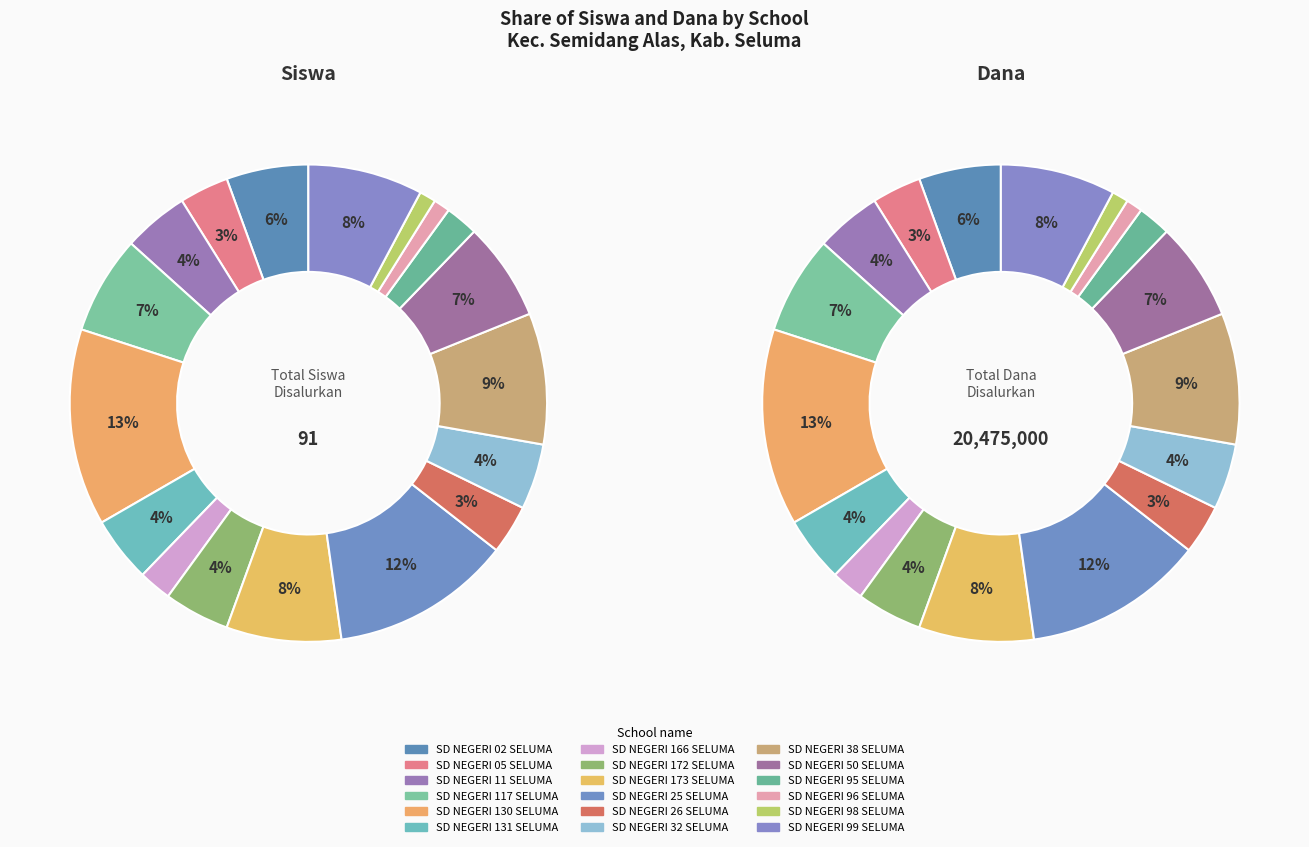

To the nearest percent, what percentage of the pie is SD NEGERI 172 SELUMA?

4%